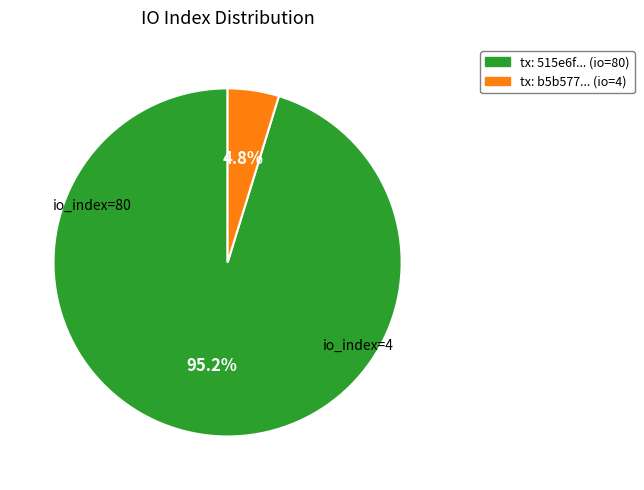

Is there any slice that represents more than half of the pie?

Yes